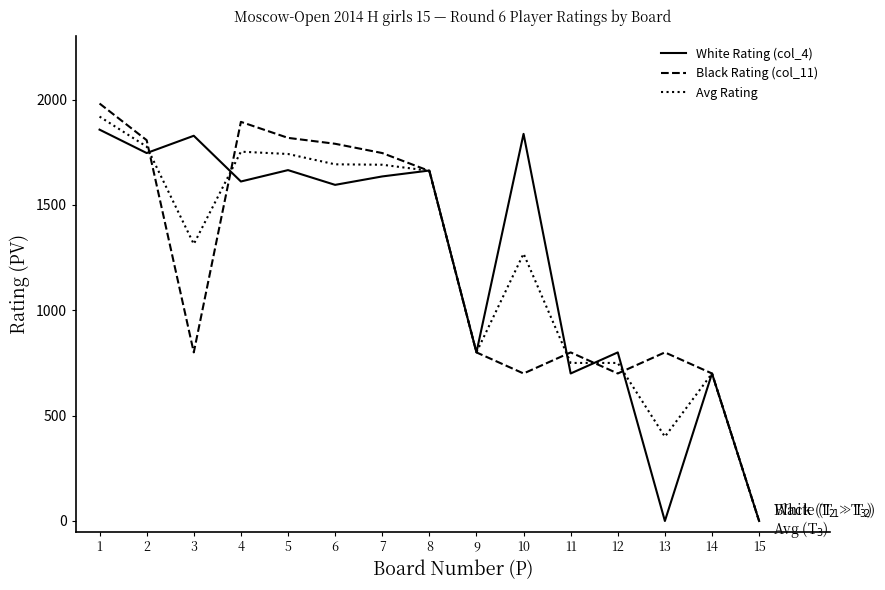

What is the total value across all series at 5?

5224.5